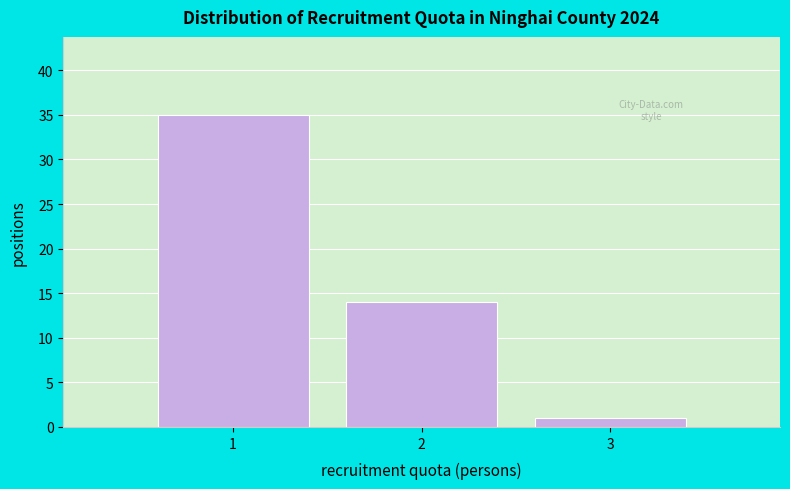

Reading left to right, list every bar in this chart as the range it spans on the x-axis followed by its height. The values are not printed on the chart, so give them approximately, as read against the axis.

0.5 to 1.5: 35
1.5 to 2.5: 14
2.5 to 3.5: 1